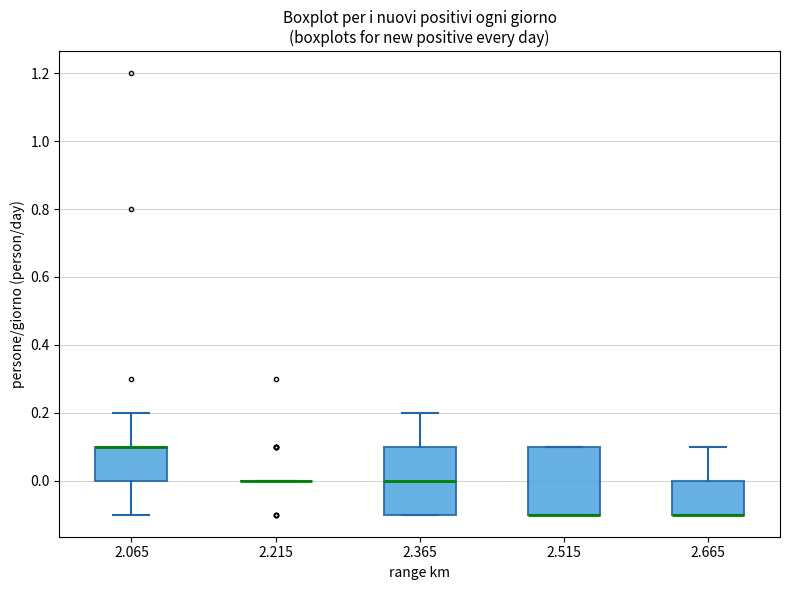

Reading left to right, read every box against the y-axis: the position of its median line, the range the box covers, and the ends of its whiskers. The values are not printed on the chart, so give them approximately, as read against the axis.

2.065: median 0.1 (drawn on the box's upper edge), box 0.0 to 0.1, whiskers -0.1 to 0.2
2.215: box collapsed to a line at 0.0, whiskers 0.0 to 0.0
2.365: median 0.0, box -0.1 to 0.1, whiskers -0.1 to 0.2
2.515: median -0.1 (drawn on the box's lower edge), box -0.1 to 0.1, whiskers -0.1 to 0.1
2.665: median -0.1 (drawn on the box's lower edge), box -0.1 to 0.0, whiskers -0.1 to 0.1